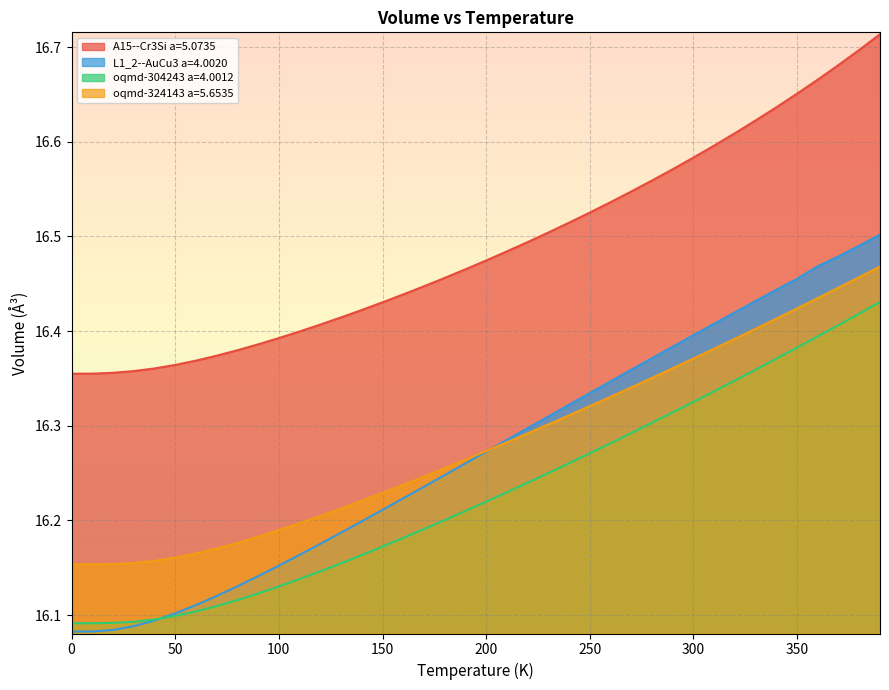

At which category is the sum across all series the highest?

390.0